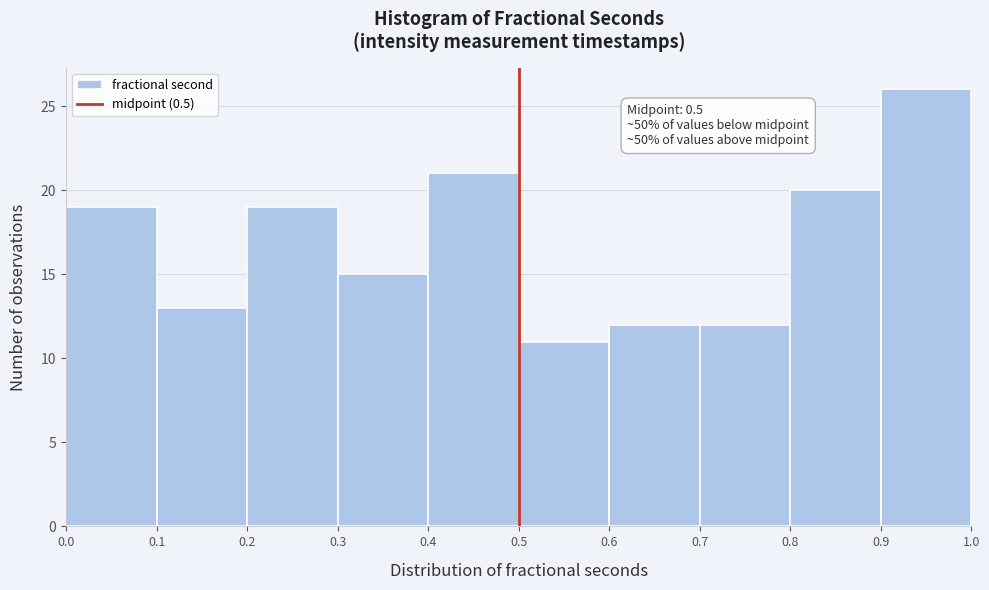

Over which range of the x-axis is the bar tallest?

0.9 to 1.0